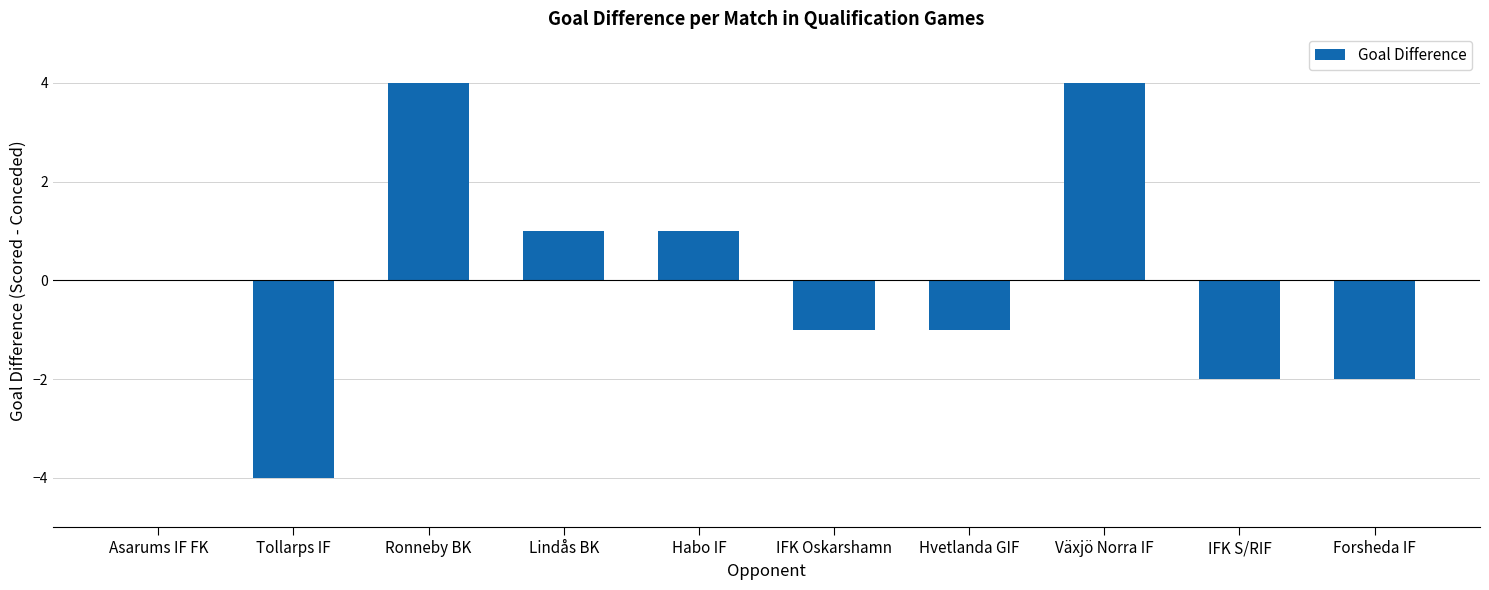

Reading right to left, what are all the values shown in this chart?

-2	-2	4	-1	-1	1	1	4	-4	0